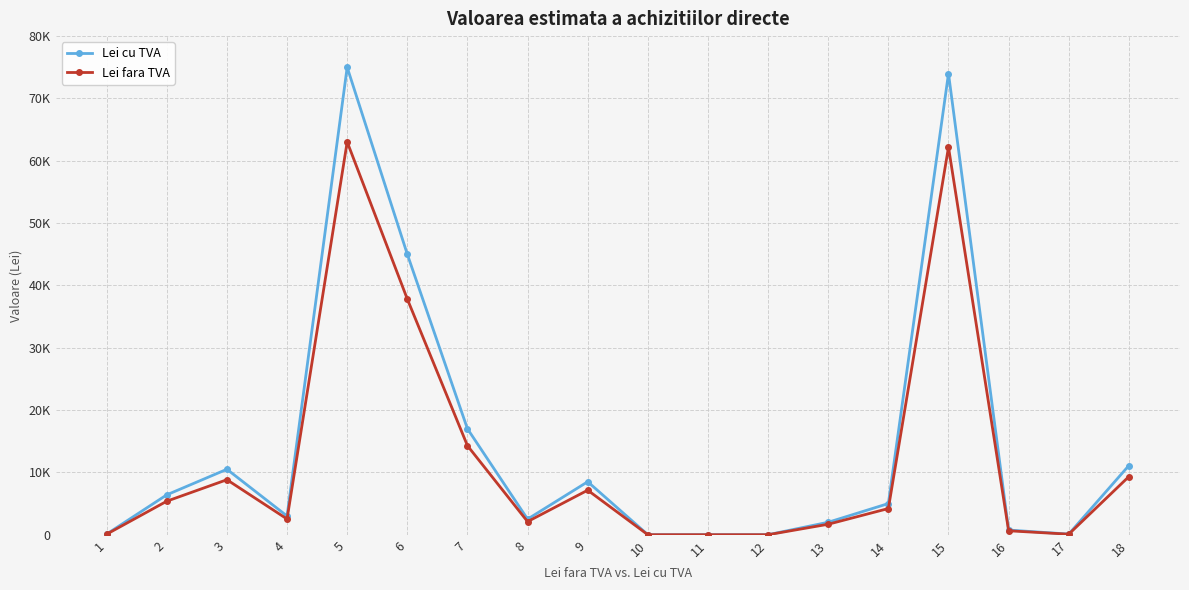

What is the difference between the highest and lowest values at 3?

1676.5